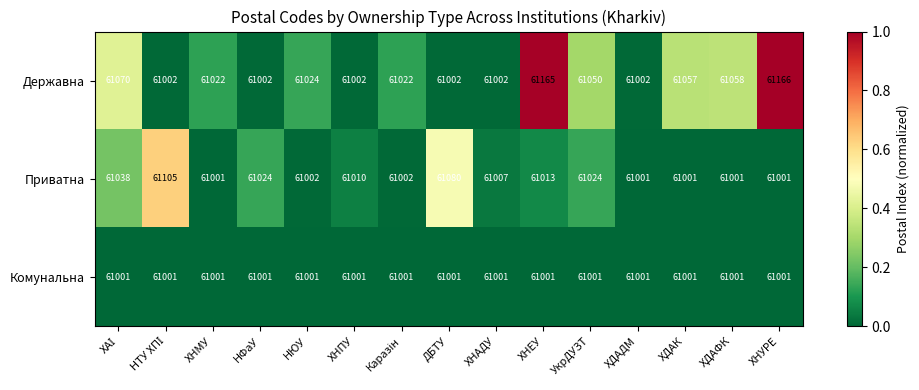

What is the total value across all series at НЮУ?

183027